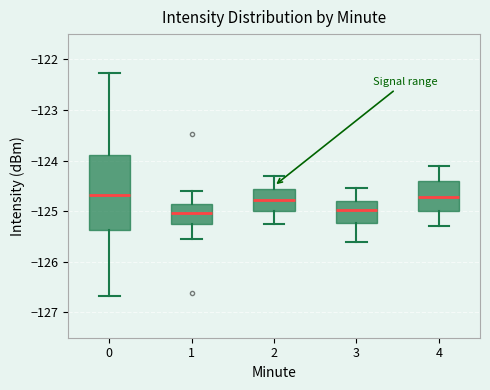

Where does the median line of the box at x = 4 sit on the y-axis? The values are not printed on the chart, so give them approximately, as read against the axis.

-124.7